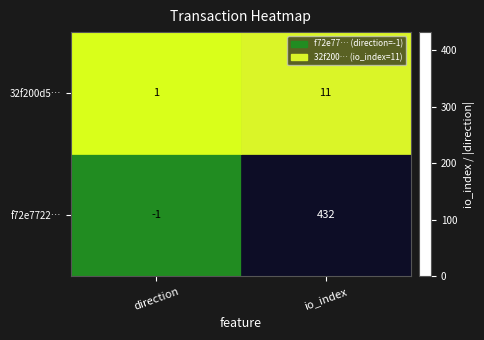

Which series changed the most between direction and io_index?

f72e7722…